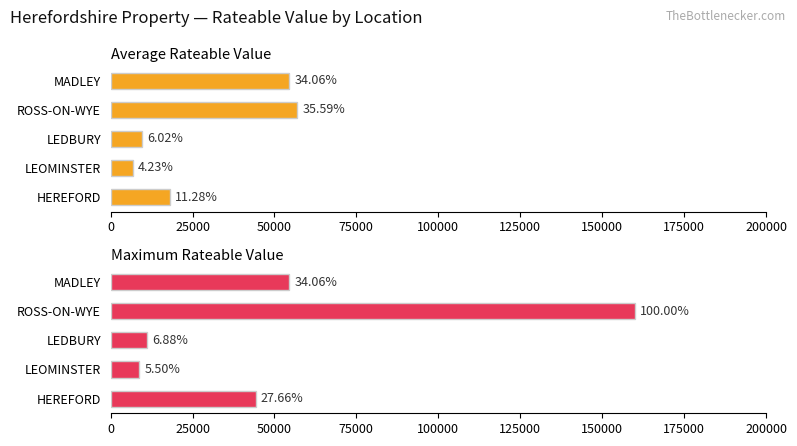

Count the number of data series in this chart.

2